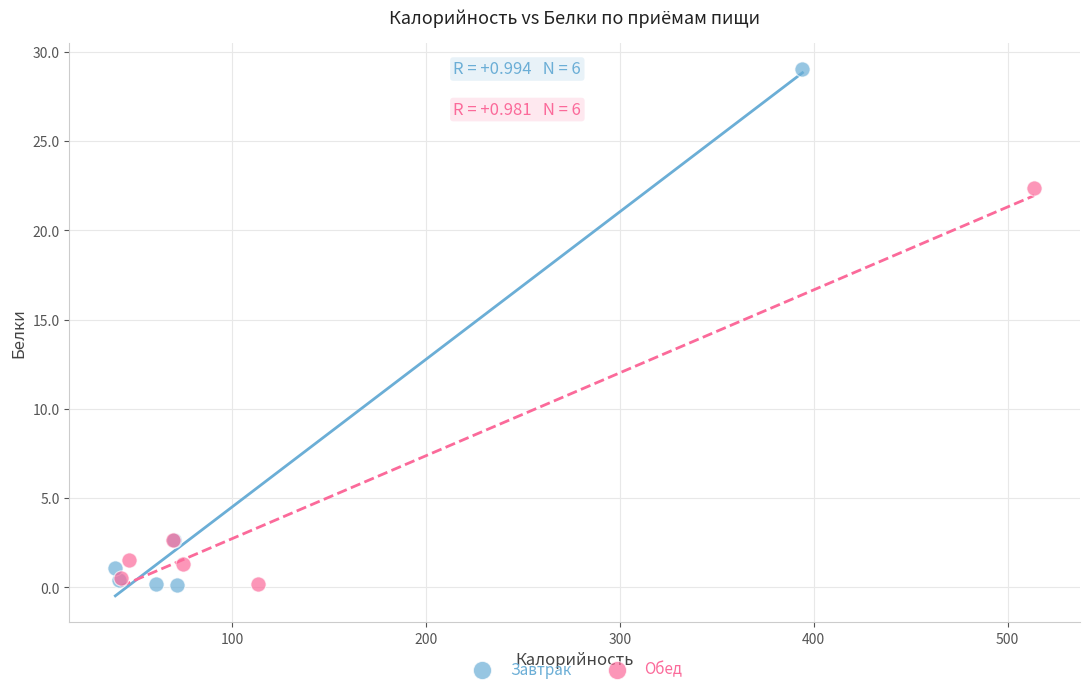

Which series reaches the maximum Y coordinate?

Завтрак